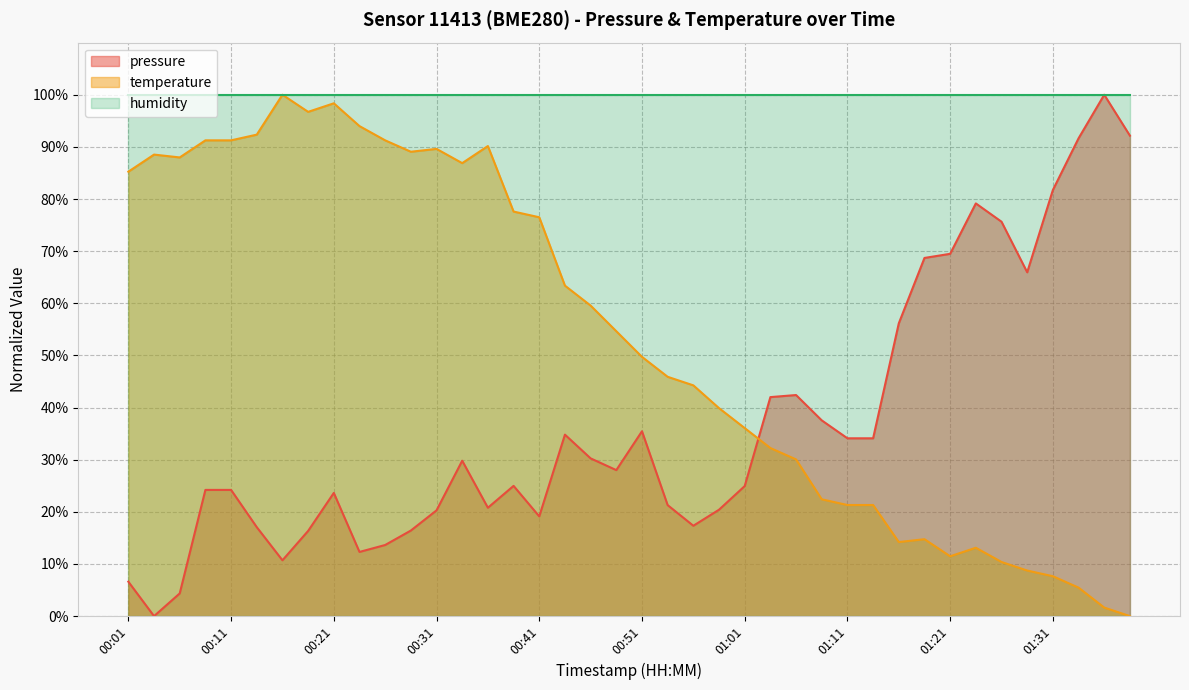

What is the value of the pressure point at the 38th from the left?

91.6